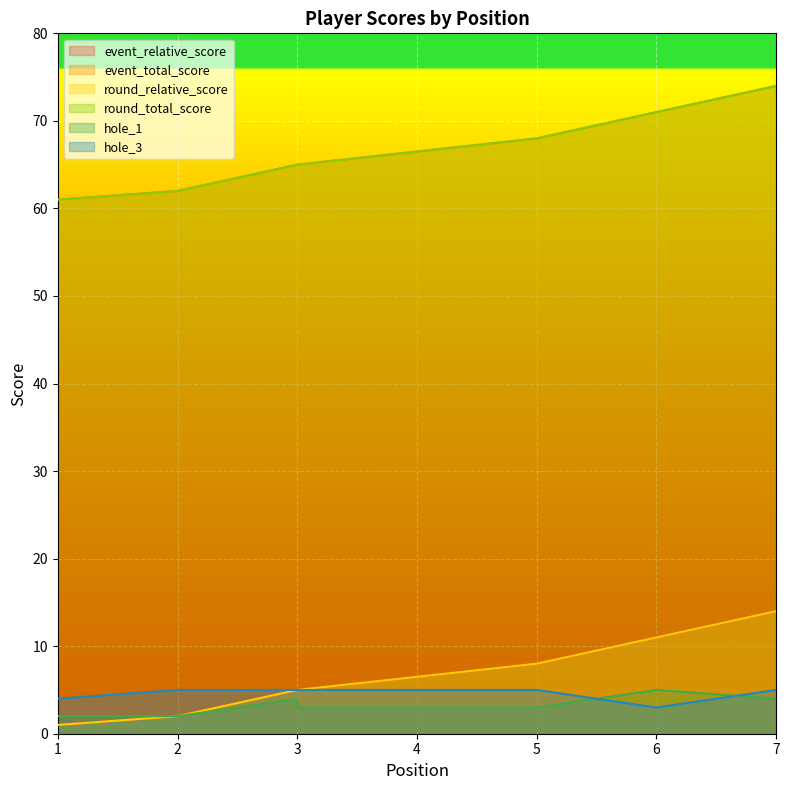

At how many categories does at least one series exceed 37?

7